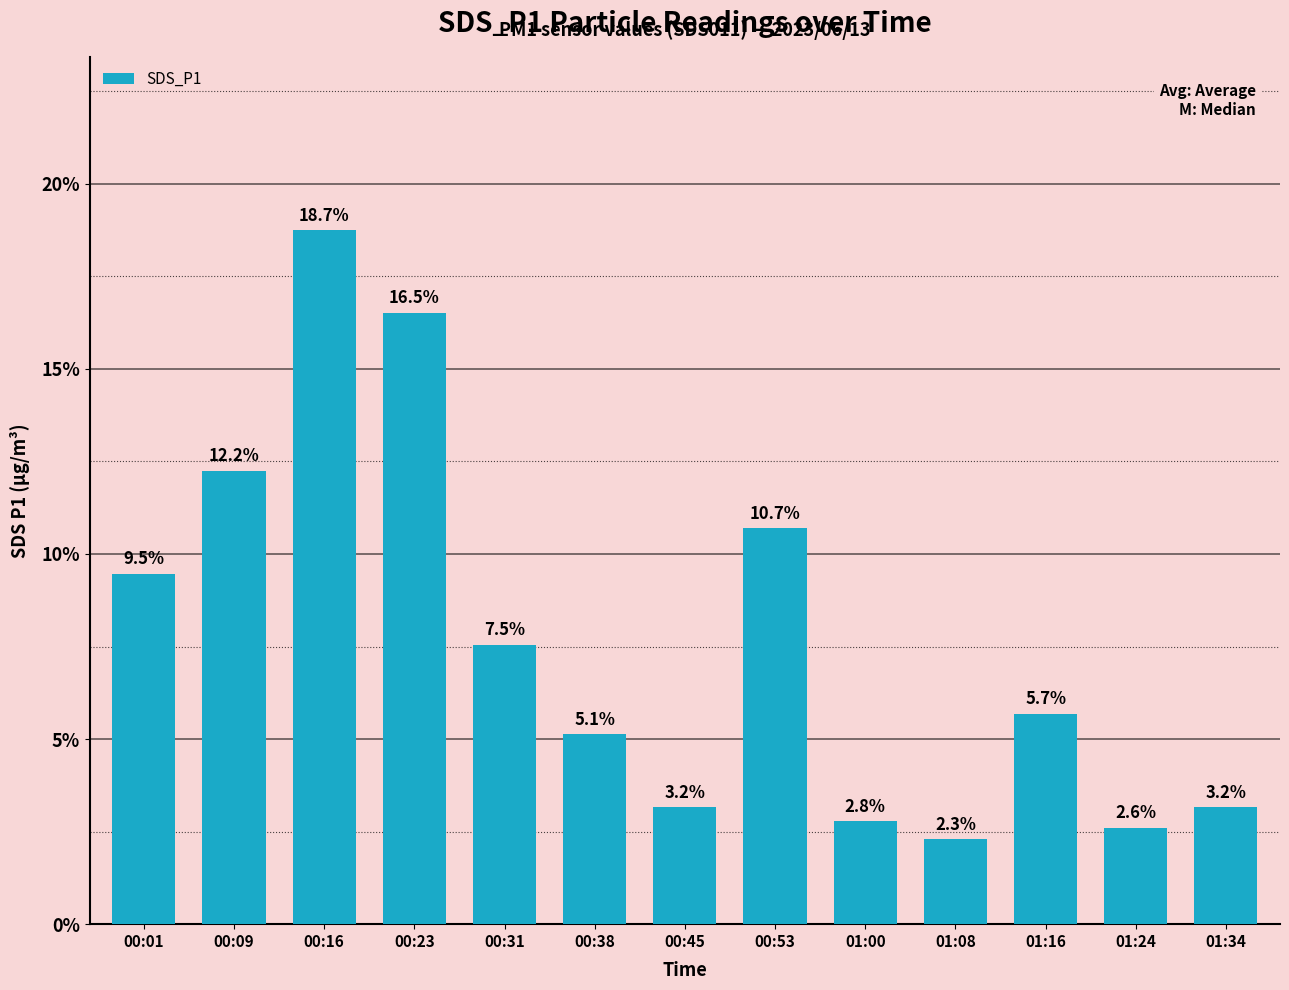

What is the sum of the values at 00:38 and 00:23?

21.6